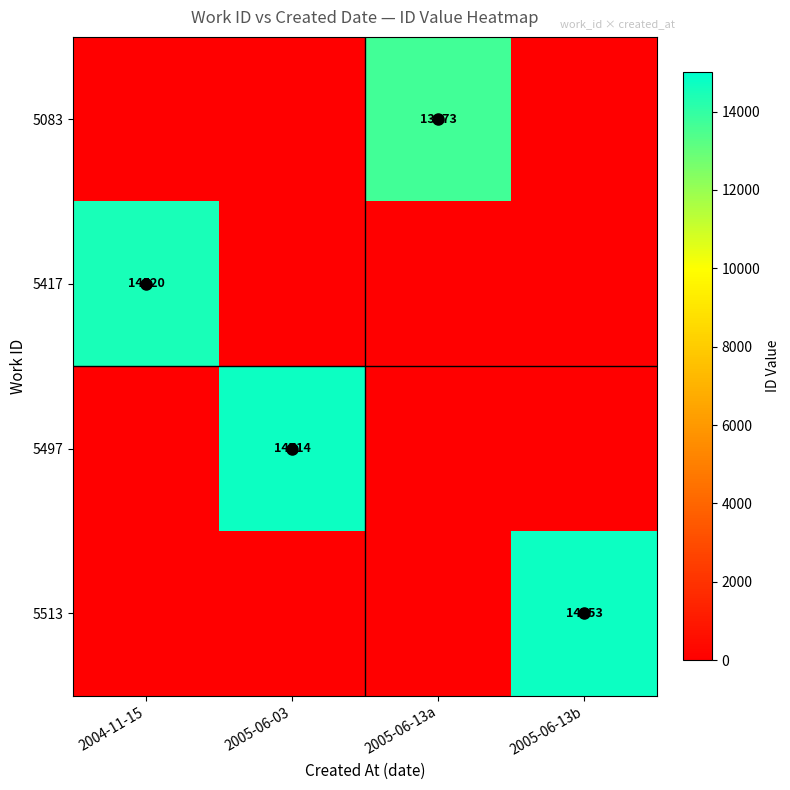

Which has a higher value, 2005-06-13b or 2004-11-15?

2005-06-13b